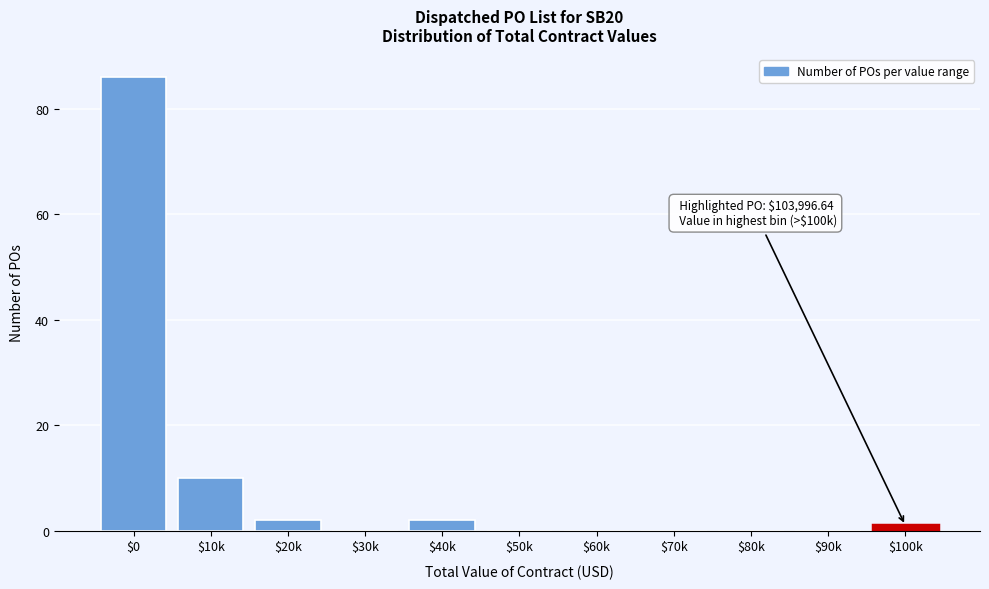

True or false: the data shows -31 at $60k.

False